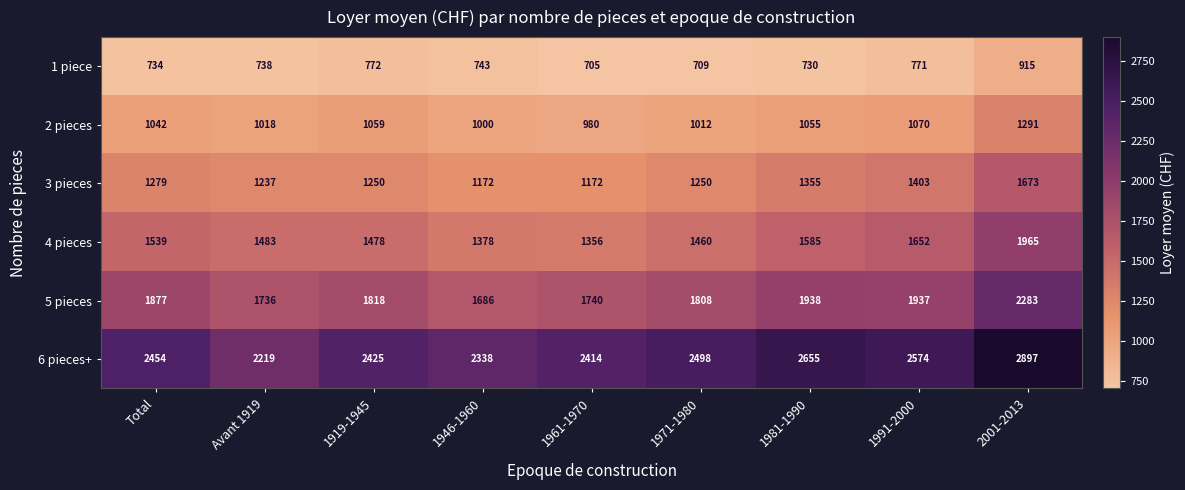

What is the total value across all series at 1946-1960?

8317